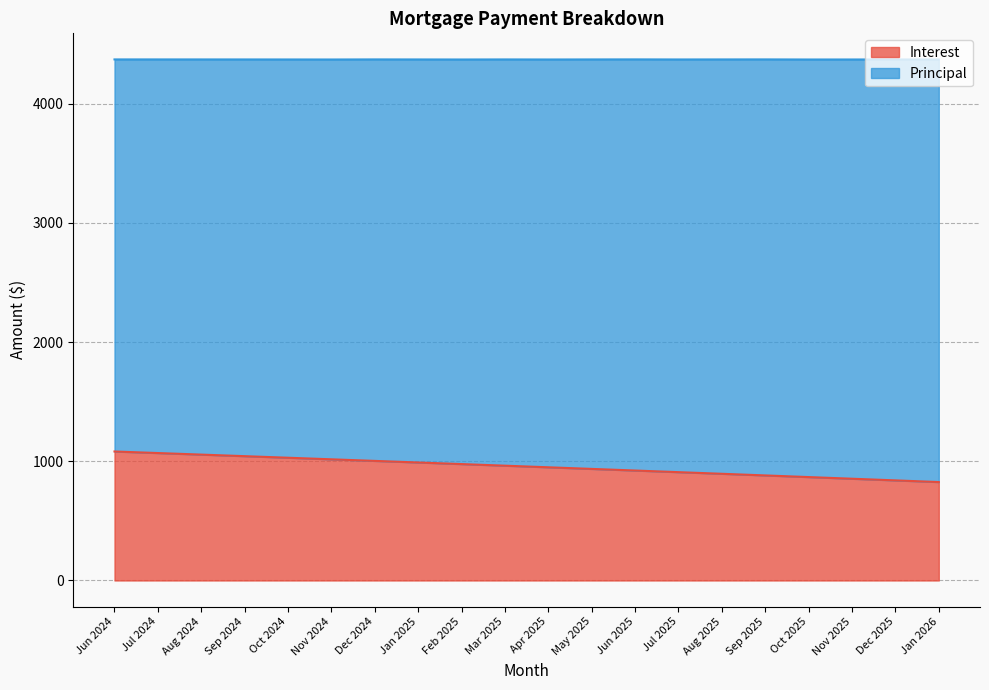

What is the change in value from Feb 2025 to Mar 2025?

-13.4